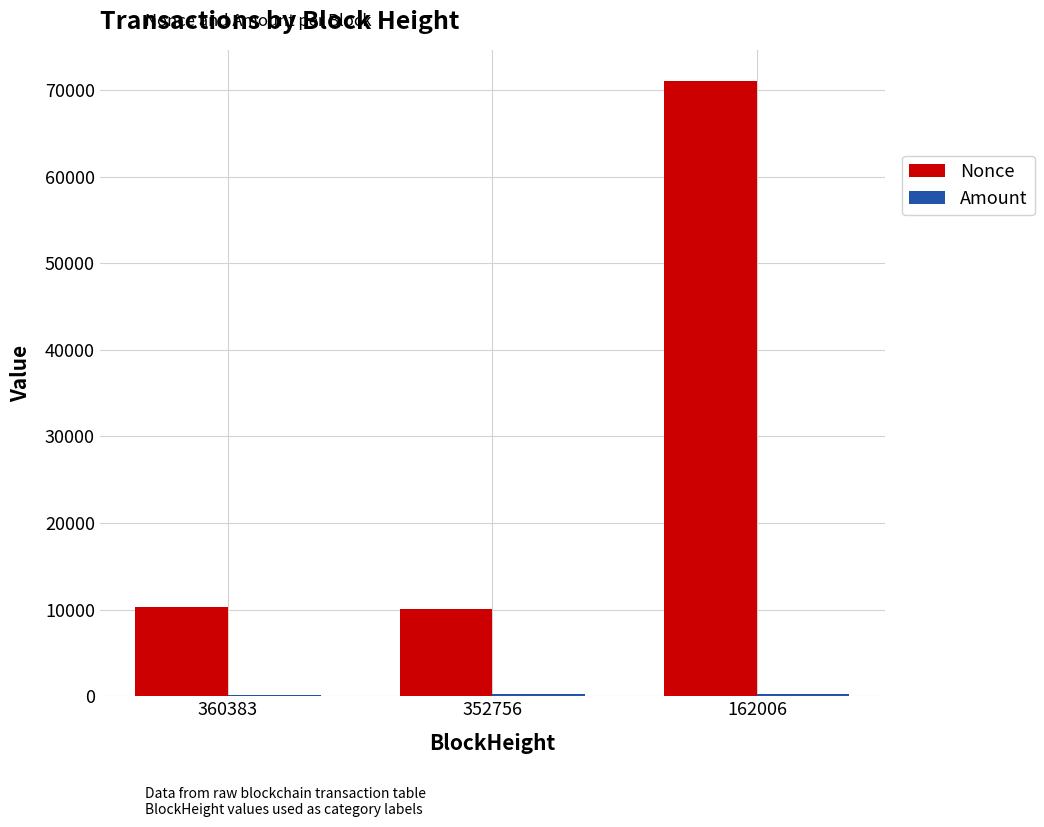

Which series has the largest total across all categories?

Nonce